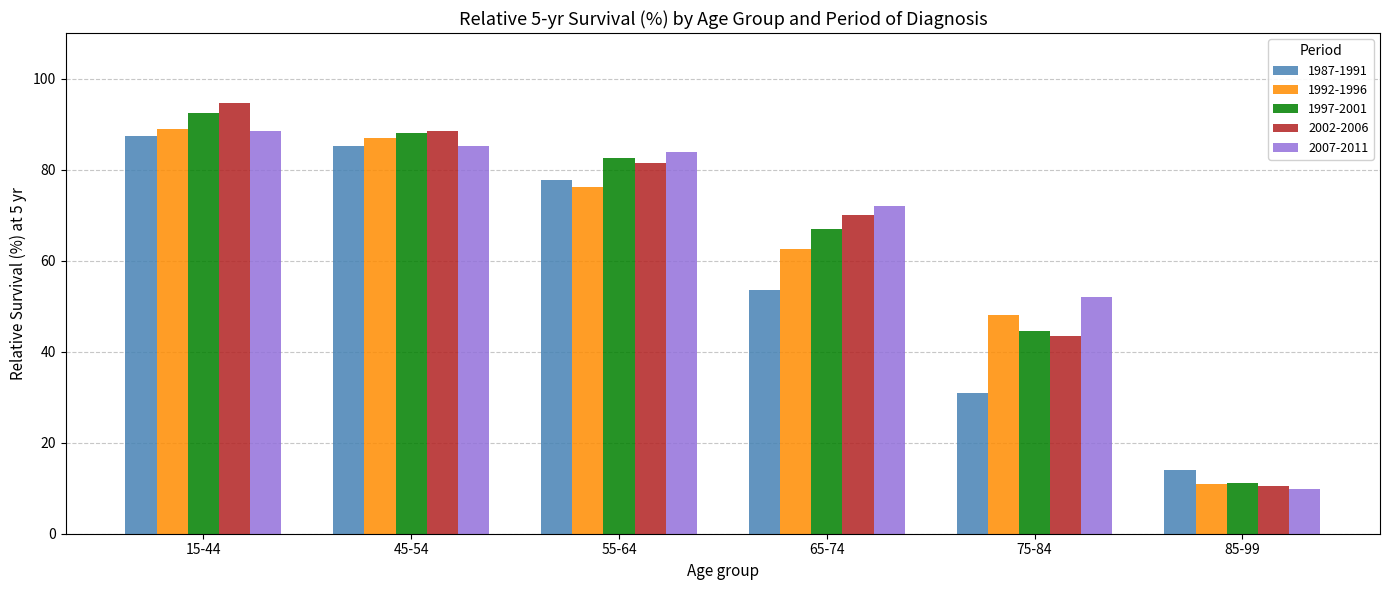

How many data points in 1997-2001 are above 82?

3